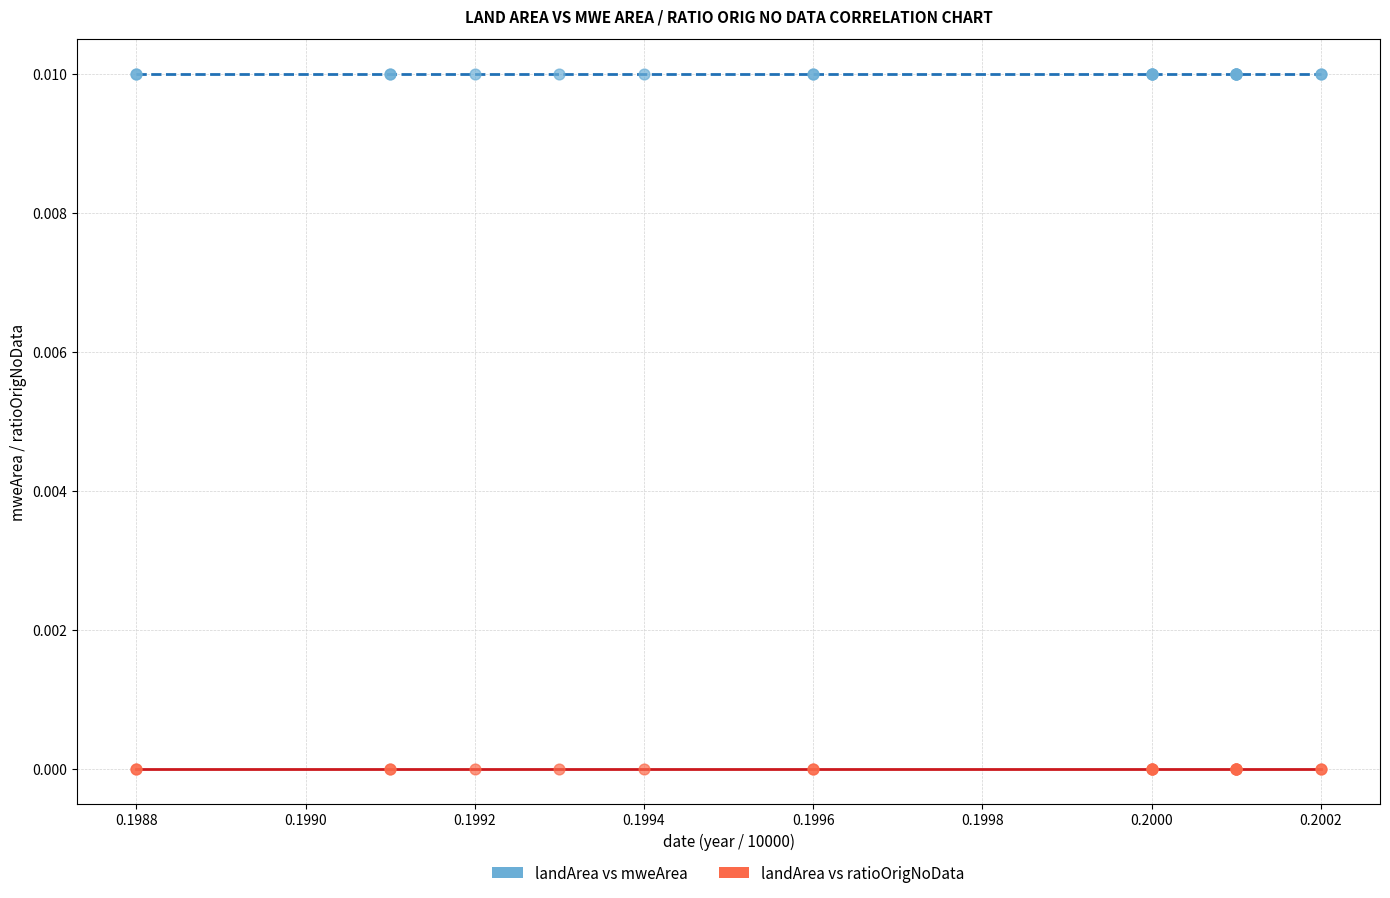

Which series contains the lowest Y value?

landArea vs ratioOrigNoData